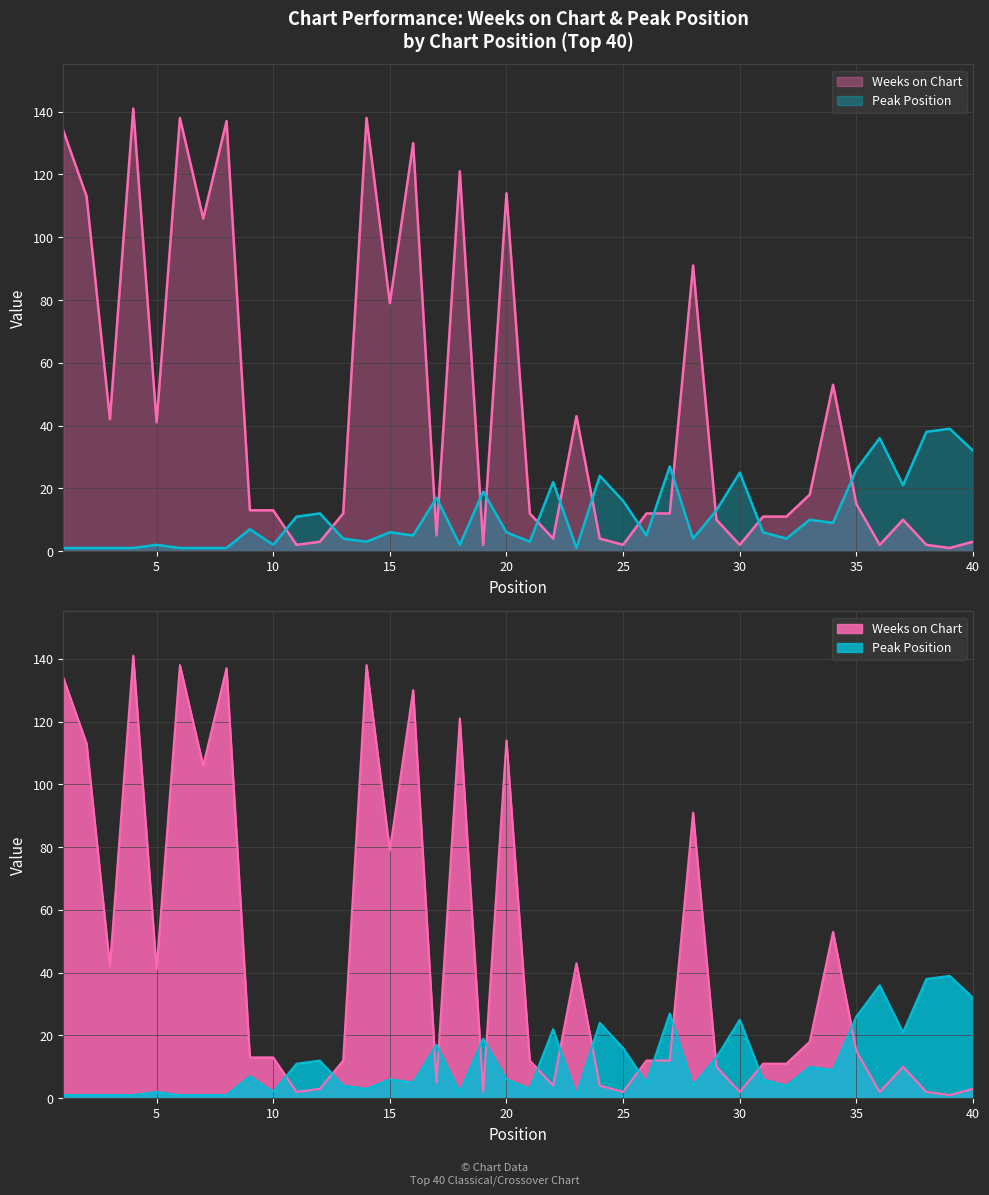

What is the total value across all series at 34?

62